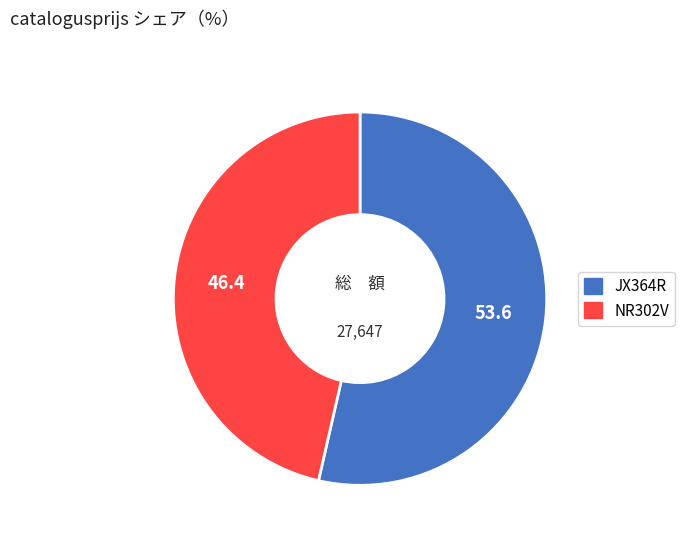

The JX364R slice represents 54% of the pie. True or false?

True